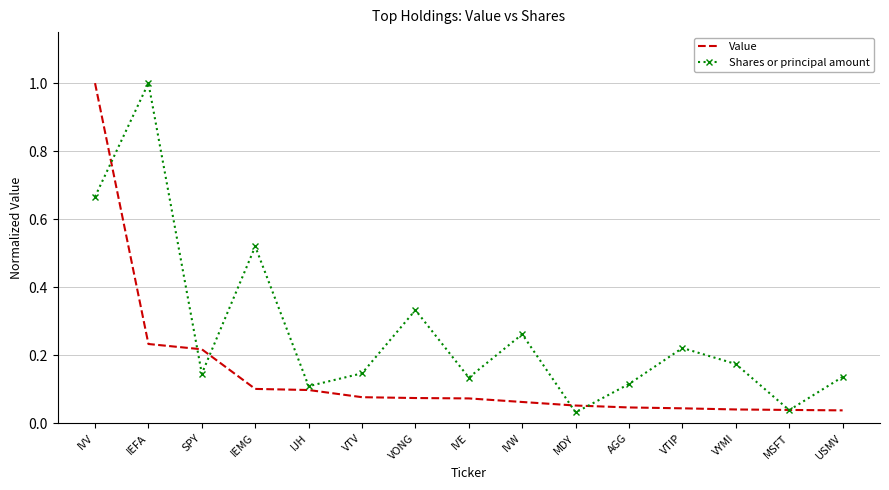

What is the highest value of the Shares or principal amount series?

1.0